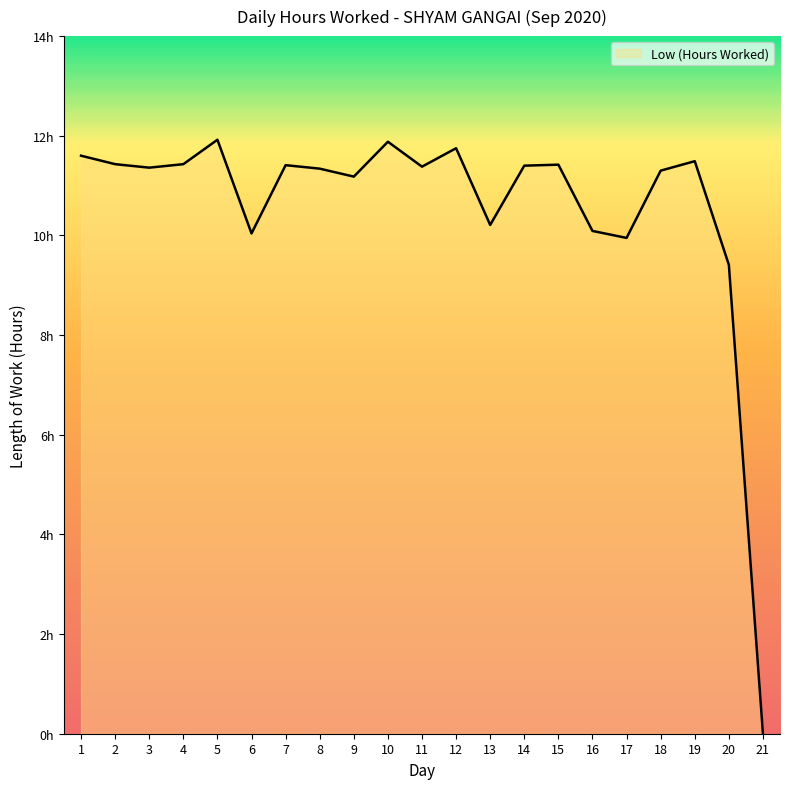

Does the chart have visible grid lines?

No